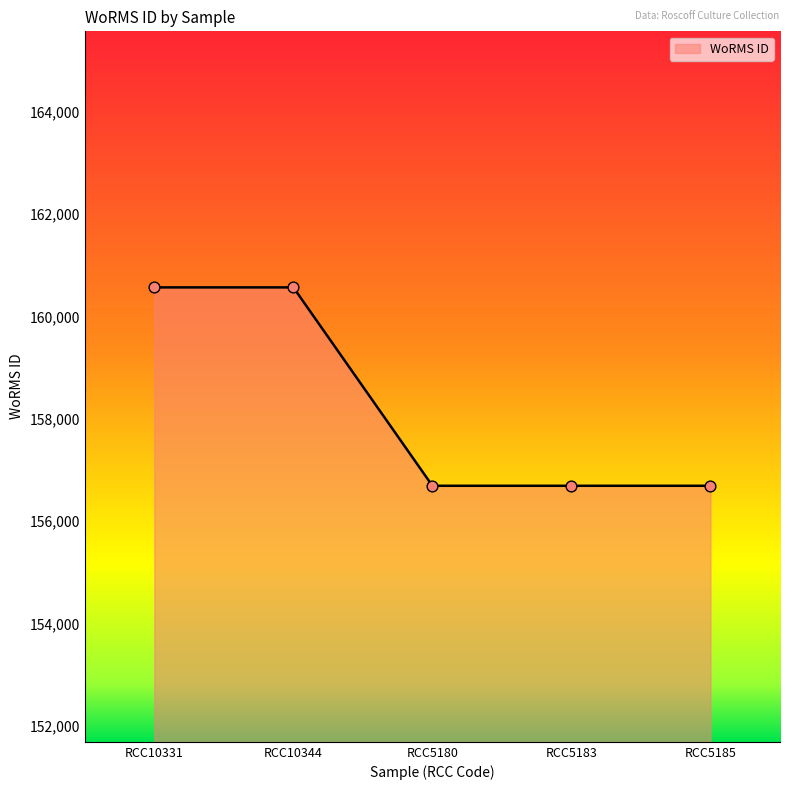

Approximately how many times larger is the value at RCC5185 compared to RCC5183?

1.0